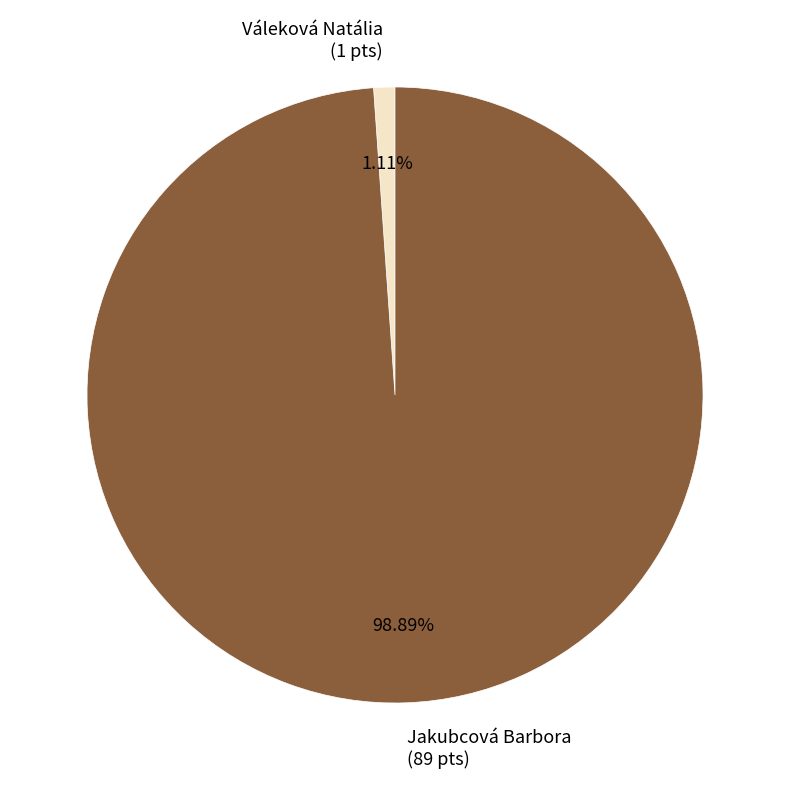

To the nearest percent, what percentage of the pie is Jakubcová Barbora?

99%